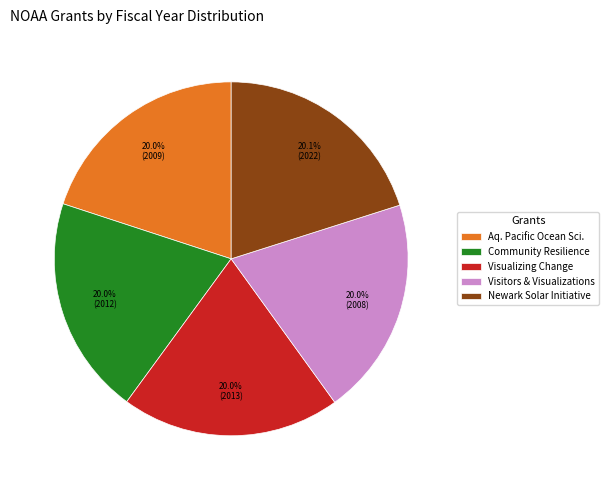

Do Newark Solar Initiative and Aq. Pacific Ocean Sci. together represent more than half of the pie?

No